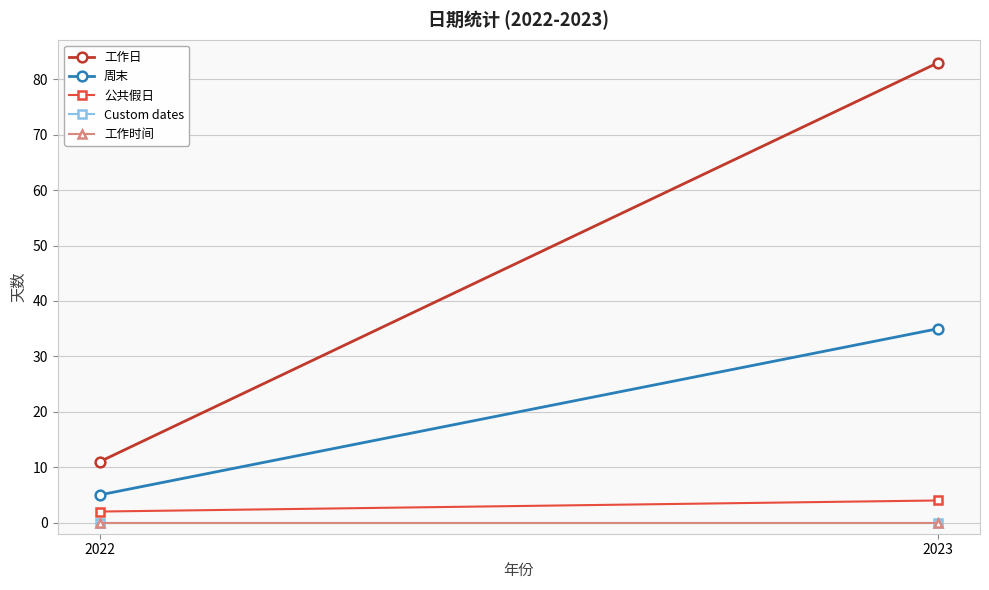

What are all the series names shown in the legend?

工作日, 周末, 公共假日, Custom dates, 工作时间